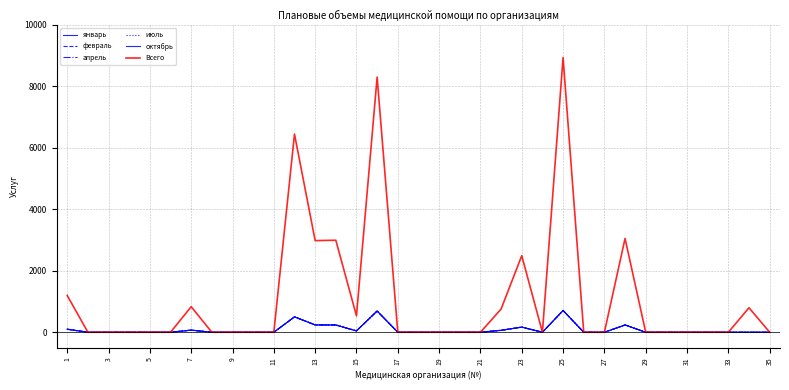

Is this an area chart (filled region under the line)?

No